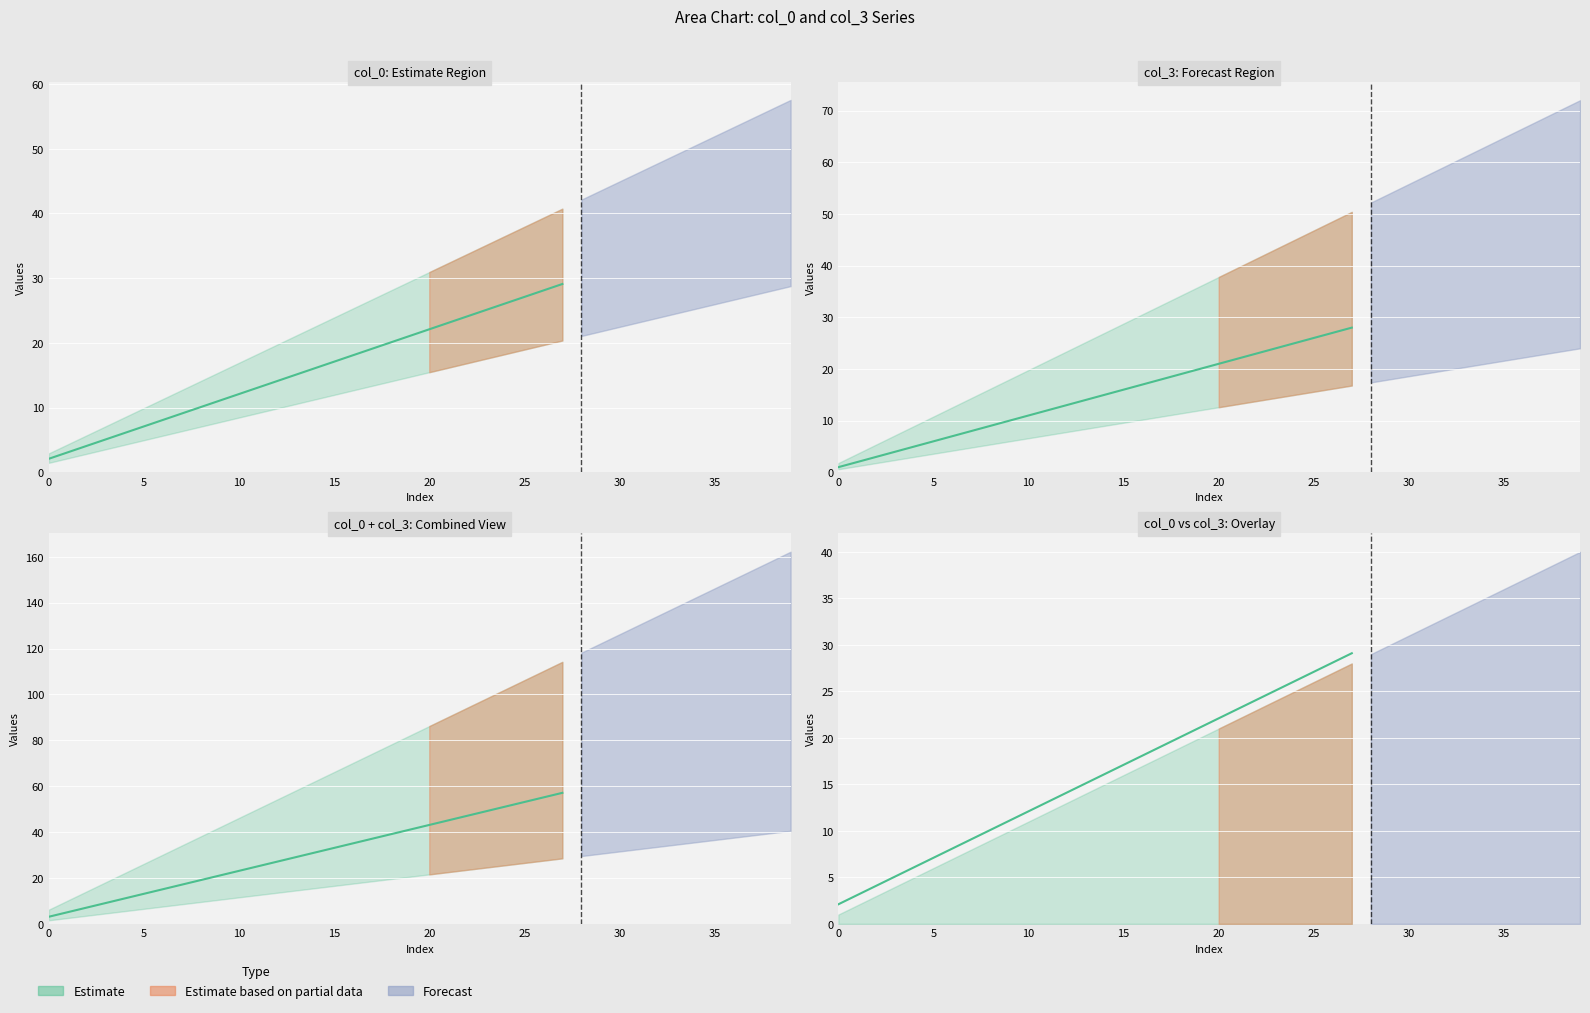

Is it true that col_0 equals 14.1 at 12?

True